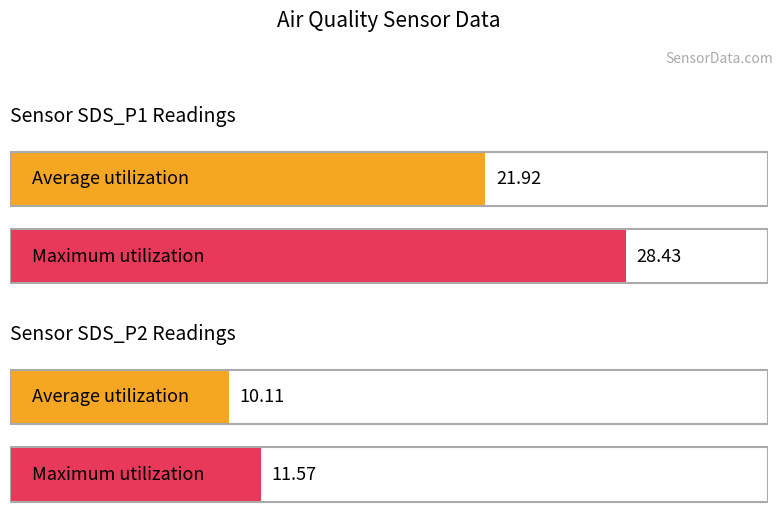

Which series has the largest total across all categories?

SDS_P1